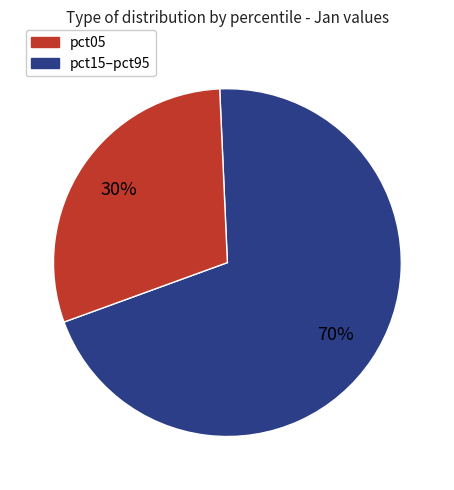

Does any single category account for the majority?

Yes